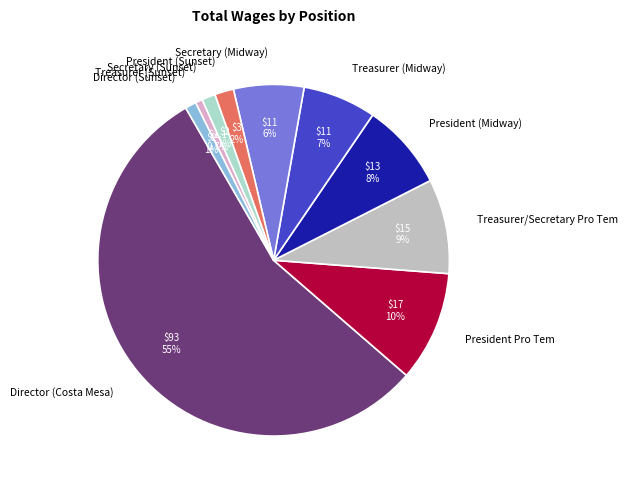

Approximately how many times larger is the value at Treasurer (Midway) compared to President (Sunset)?

3.9